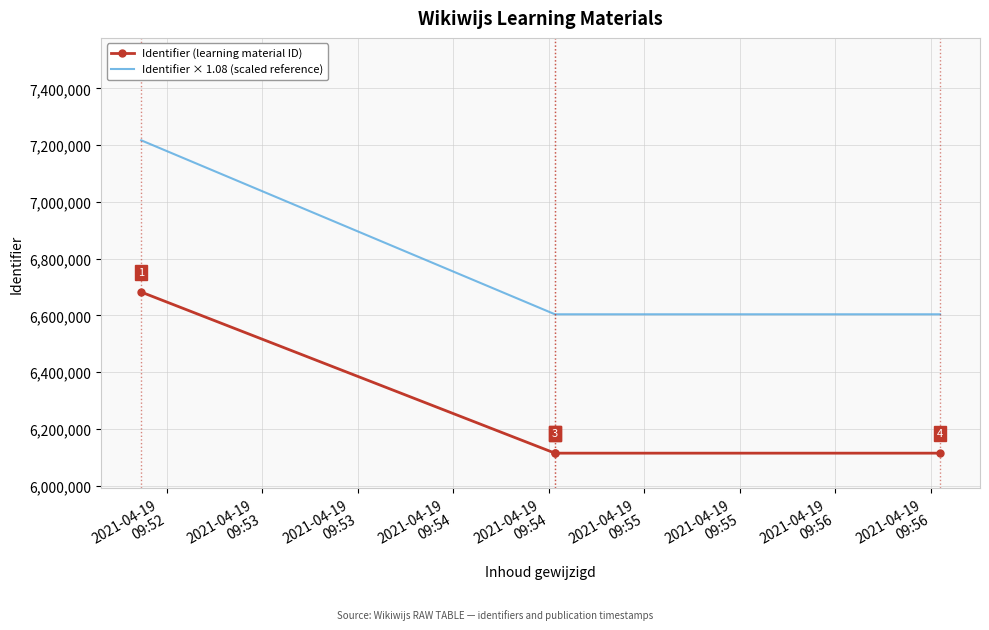

What is the minimum value for Identifier × 1.08 (scaled reference)?

6604023